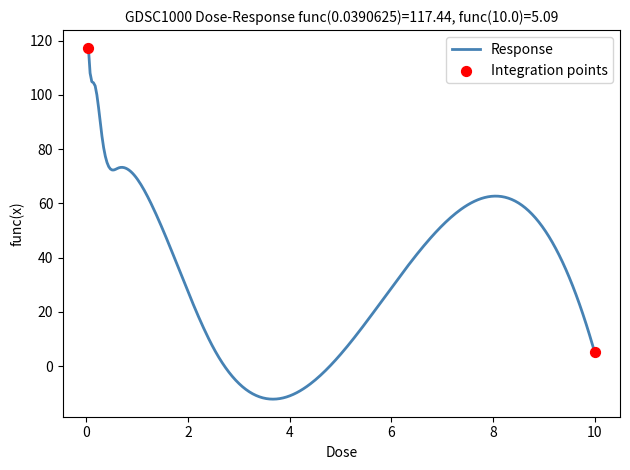

What is the difference between the maximum and minimum values?

129.6